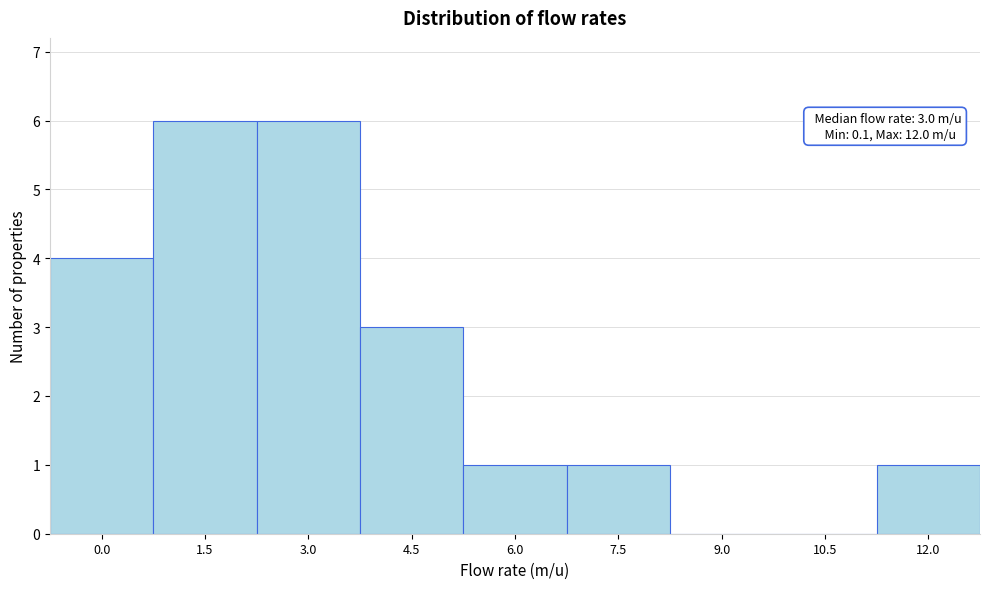

Reading left to right, transcribe all the data shown in this chart.

0.0=4	1.5=6	3.0=6	4.5=3	6.0=1	7.5=1	9.0=0	10.5=0	12.0=1